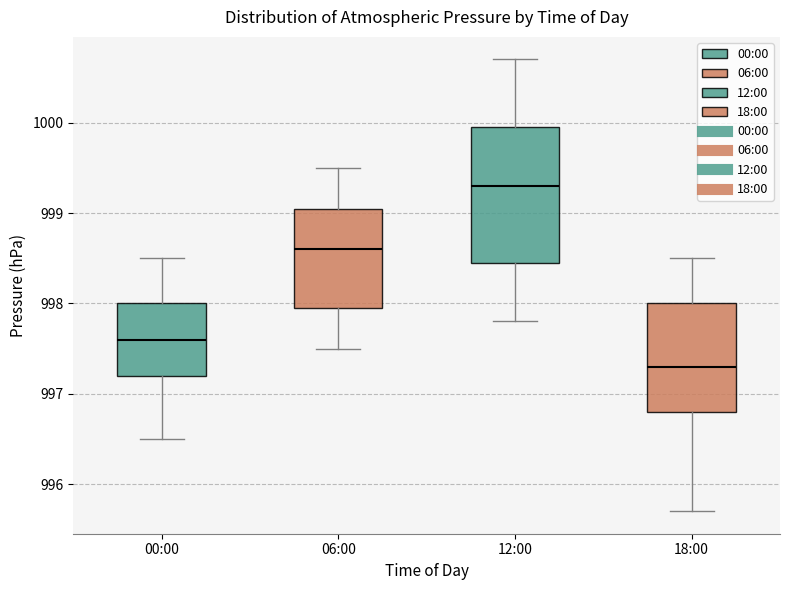

Reading left to right, read every box against the y-axis: the position of its median line, the range the box covers, and the ends of its whiskers. The values are not printed on the chart, so give them approximately, as read against the axis.

00:00: median 997.6, box 997.2 to 998.0, whiskers 996.5 to 998.5
06:00: median 998.6, box 998.0 to 999.1, whiskers 997.5 to 999.5
12:00: median 999.3, box 998.5 to 1000.0, whiskers 997.8 to 1000.7
18:00: median 997.3, box 996.8 to 998.0, whiskers 995.7 to 998.5